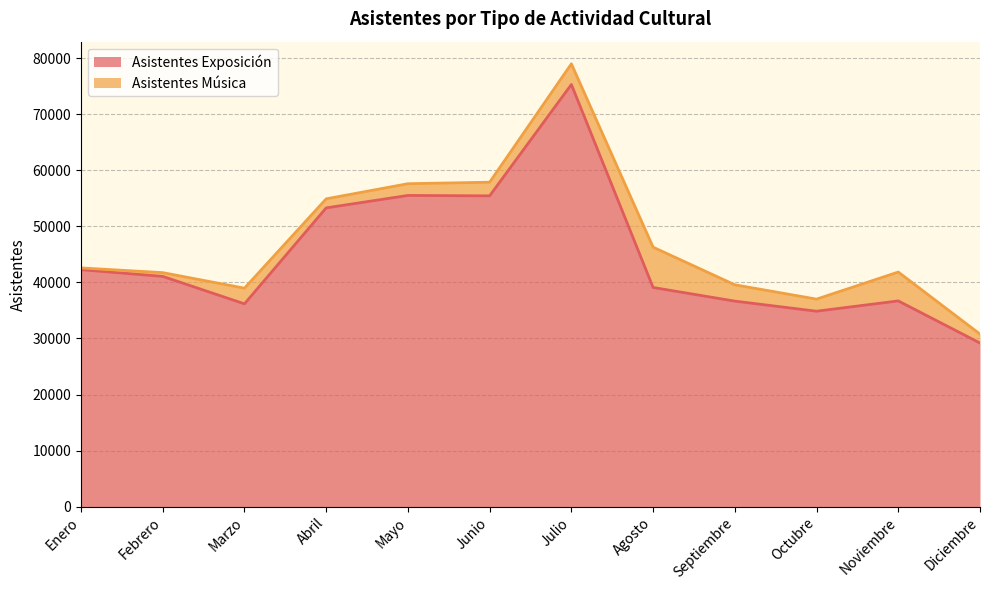

Rank the categories by value from lowest to highest.

Diciembre, Octubre, Marzo, Septiembre, Noviembre, Agosto, Febrero, Enero, Abril, Junio, Mayo, Julio